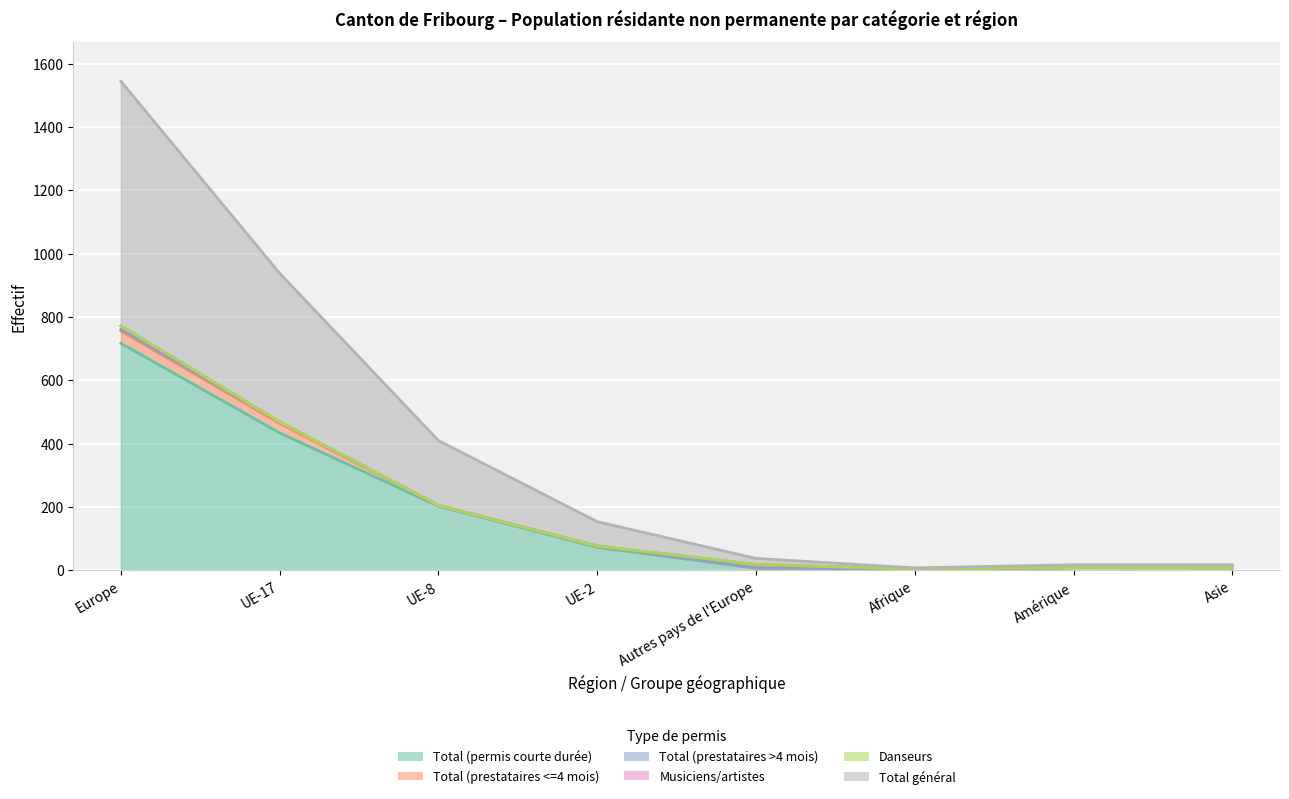

At which label does Total général reach its peak?

Europe